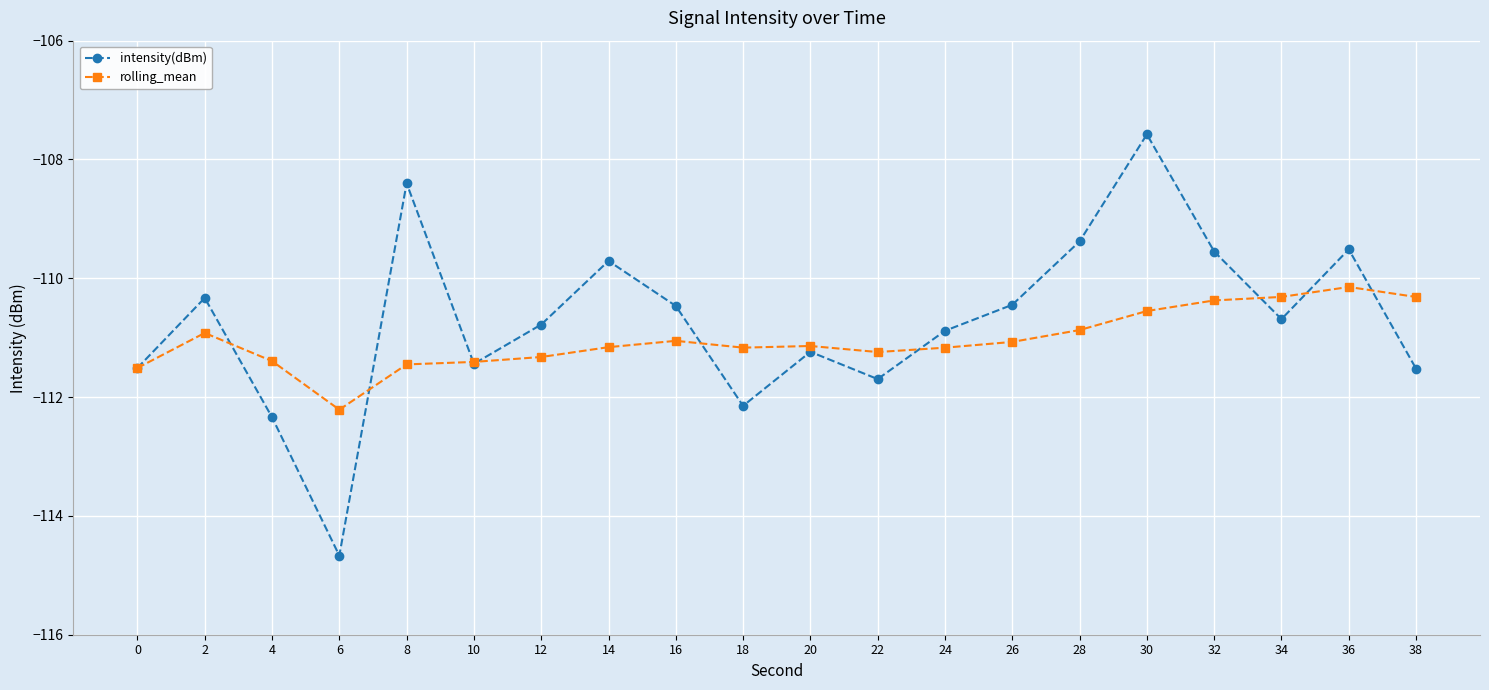

True or false: rolling_mean and intensity(dBm) intersect in this chart.

True